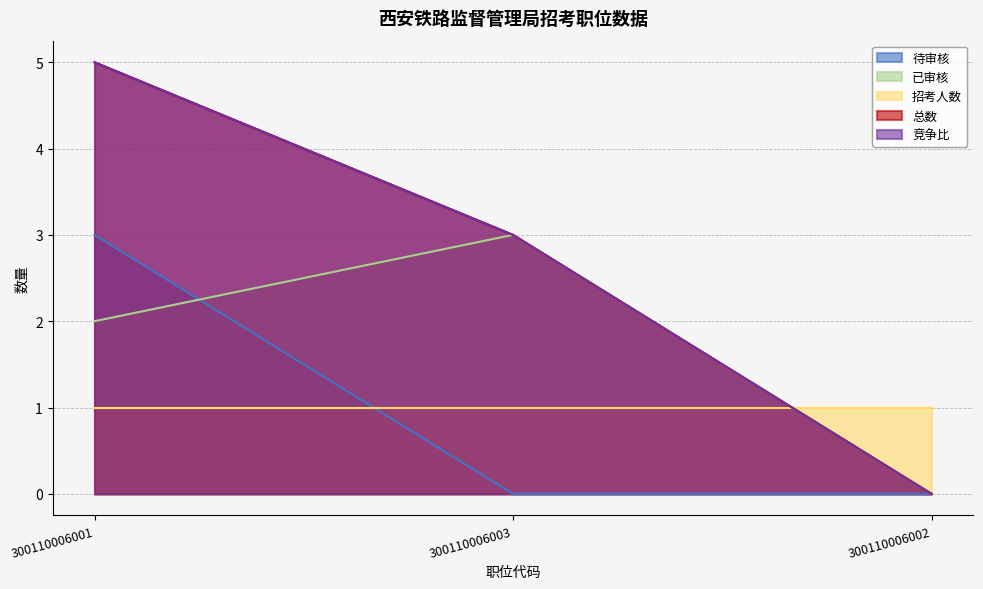

Does the chart have visible grid lines?

Yes